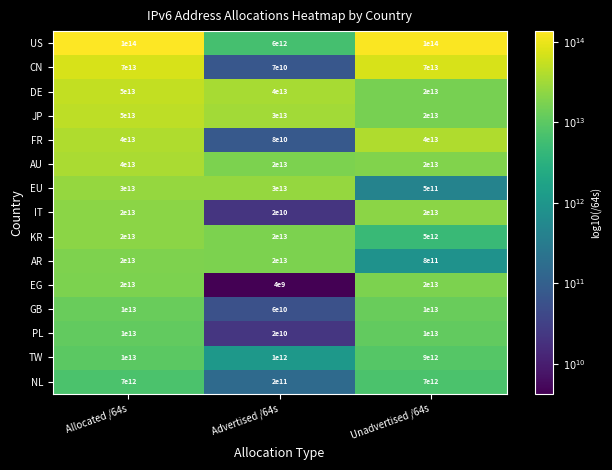

The value of AU at Advertised /64s is 5453368498854. True or false?

False